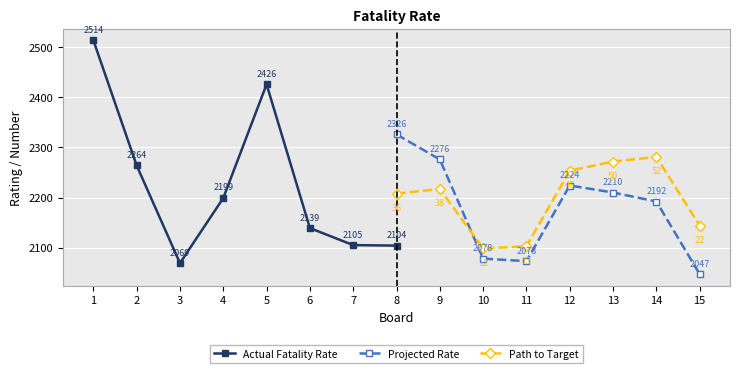

The Actual Fatality Rate series shows 3843.9 at 5. True or false?

False